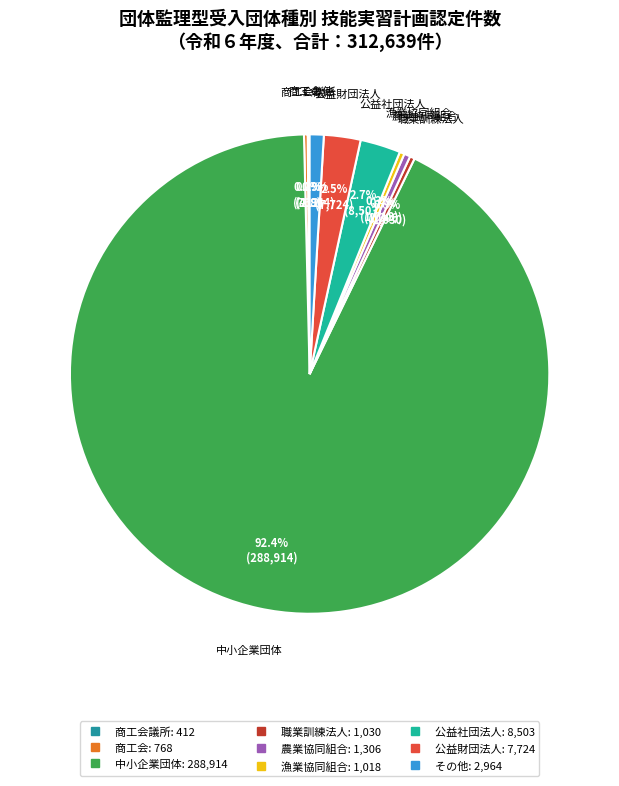

Count the number of slices in the pie.

9